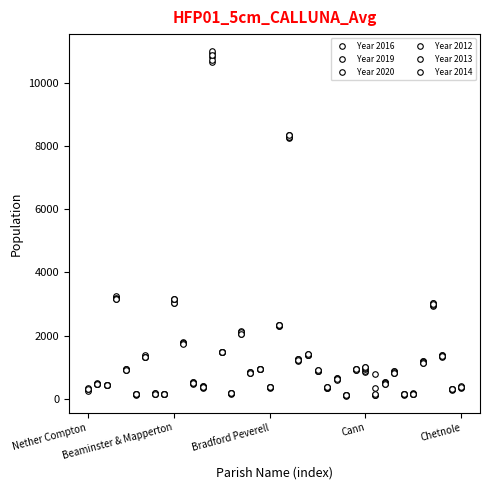

How many lines are shown in the chart?

6